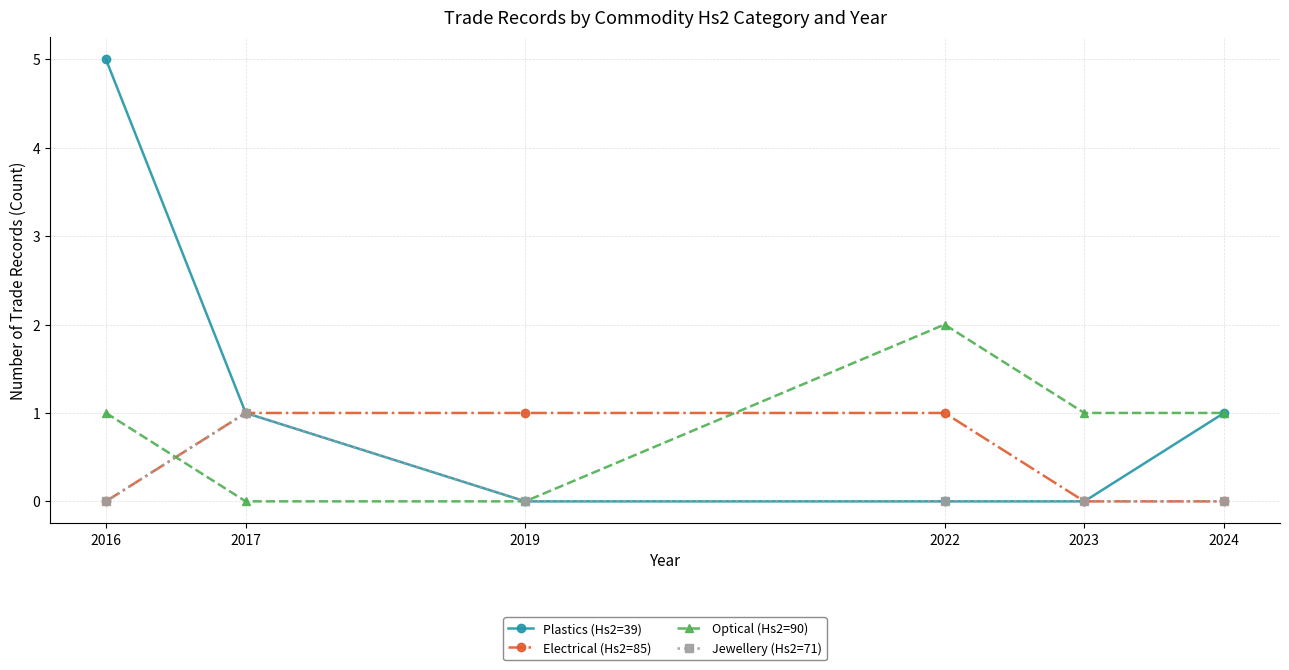

The value of Optical (Hs2=90) at 2017 is -1. True or false?

False